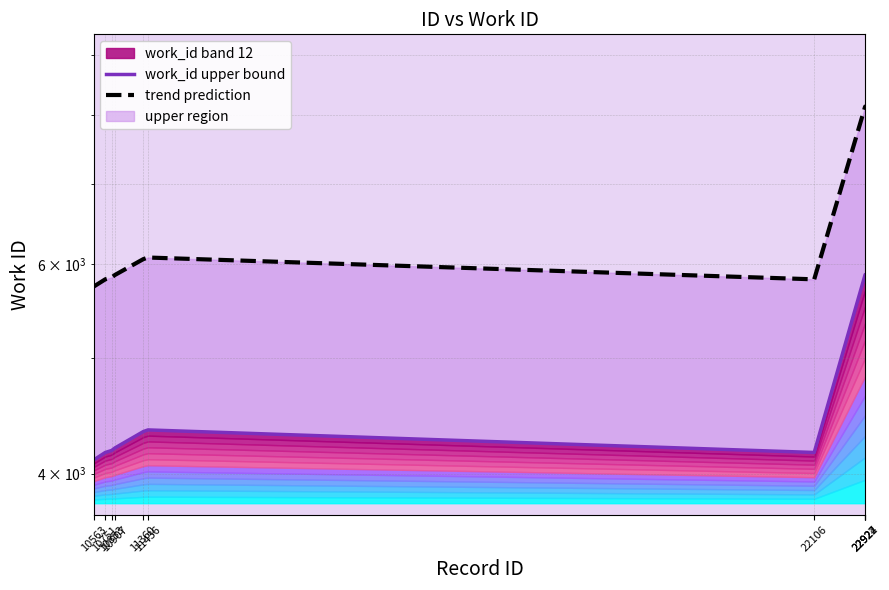

Where is work_id upper bound nearest to the value 4993?

11436